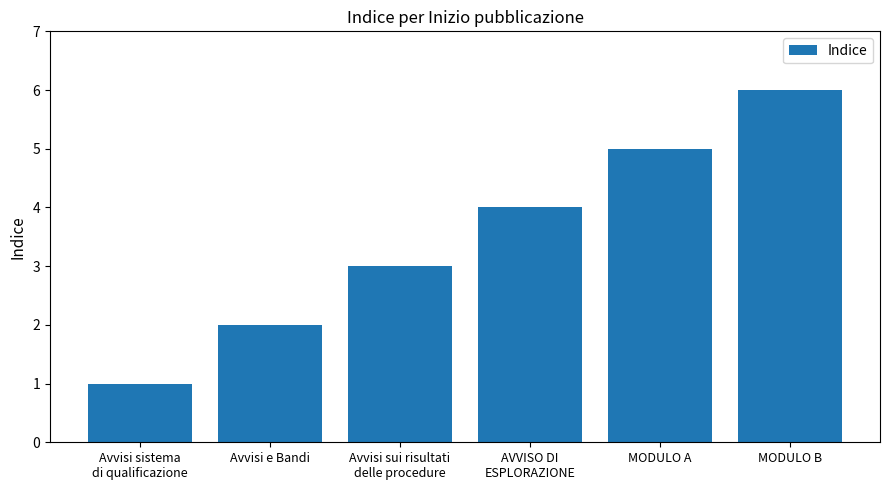

How many bars are there in total?

6